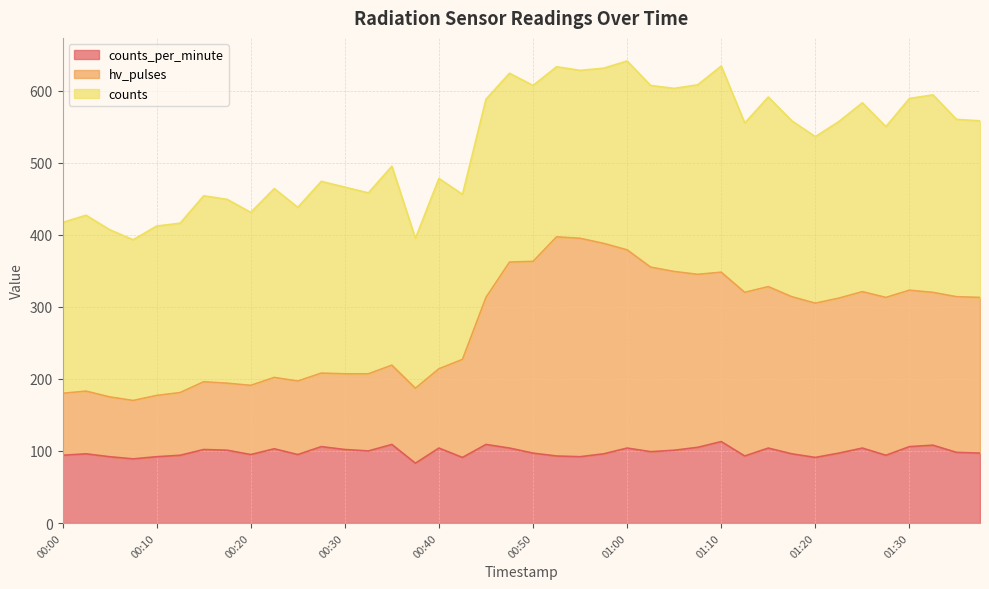

In hv_pulses, how many points are lower than both neighbors (excluding endpoints)?

8